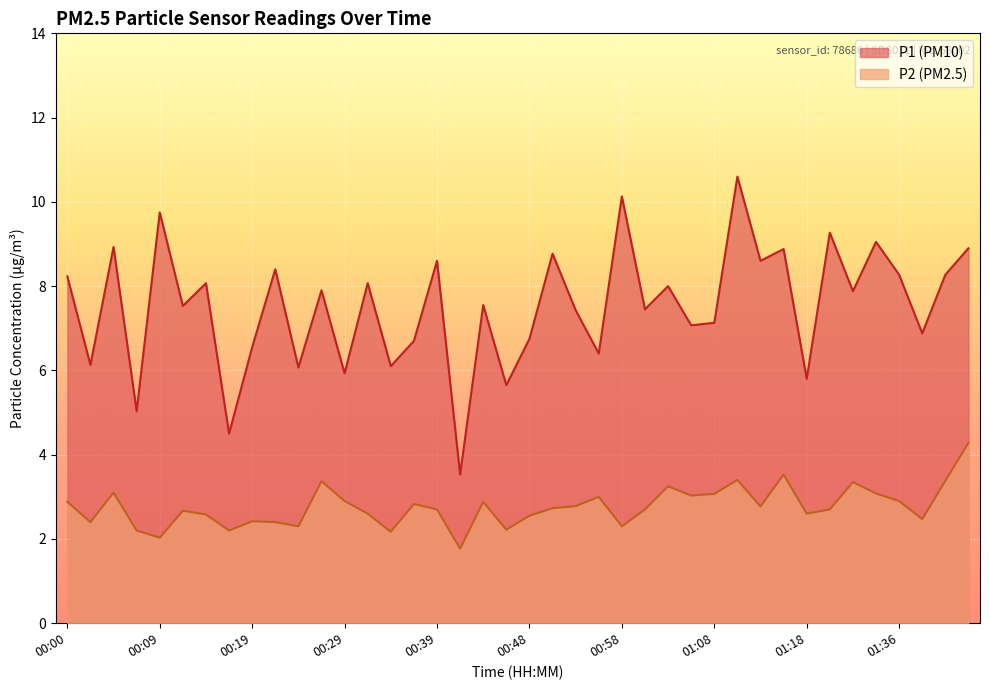

Is it true that P1 equals 5.8 at 01:18?

True